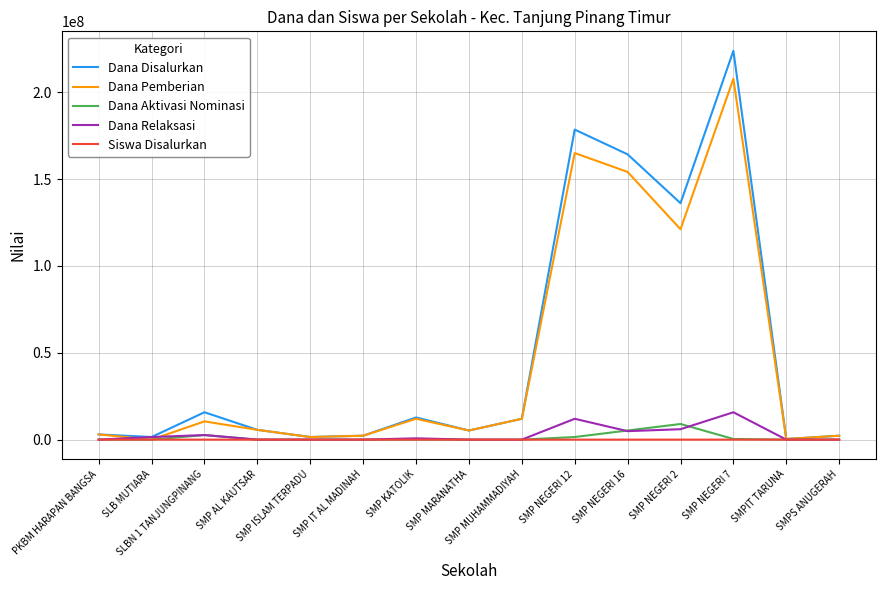

What are all the series names shown in the legend?

Dana Disalurkan, Dana Pemberian, Dana Aktivasi Nominasi, Dana Relaksasi, Siswa Disalurkan